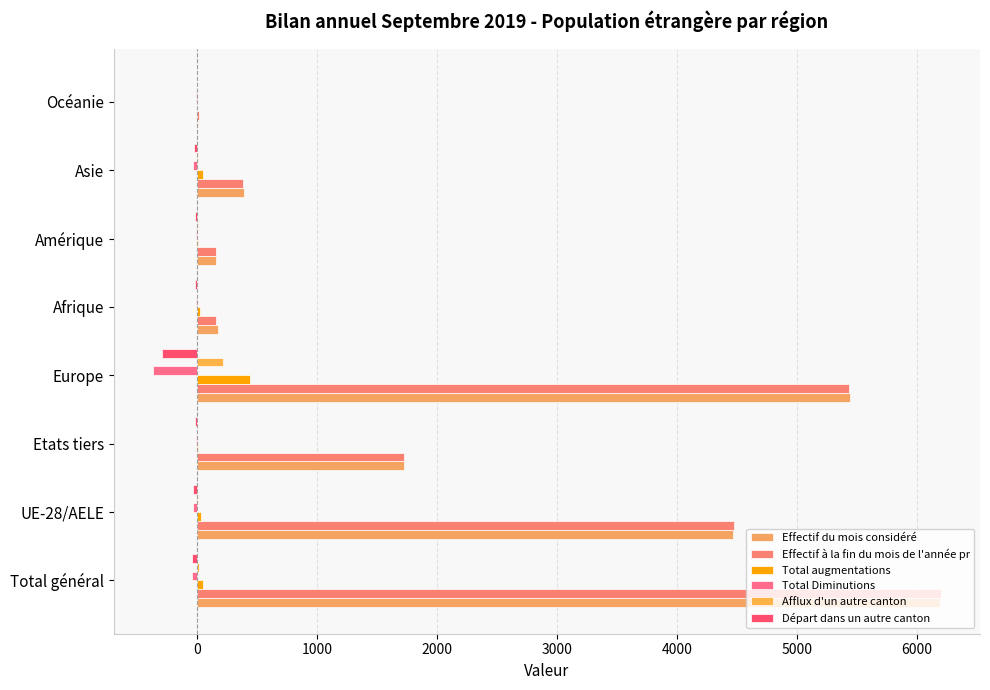

How many data points does each series have?

8